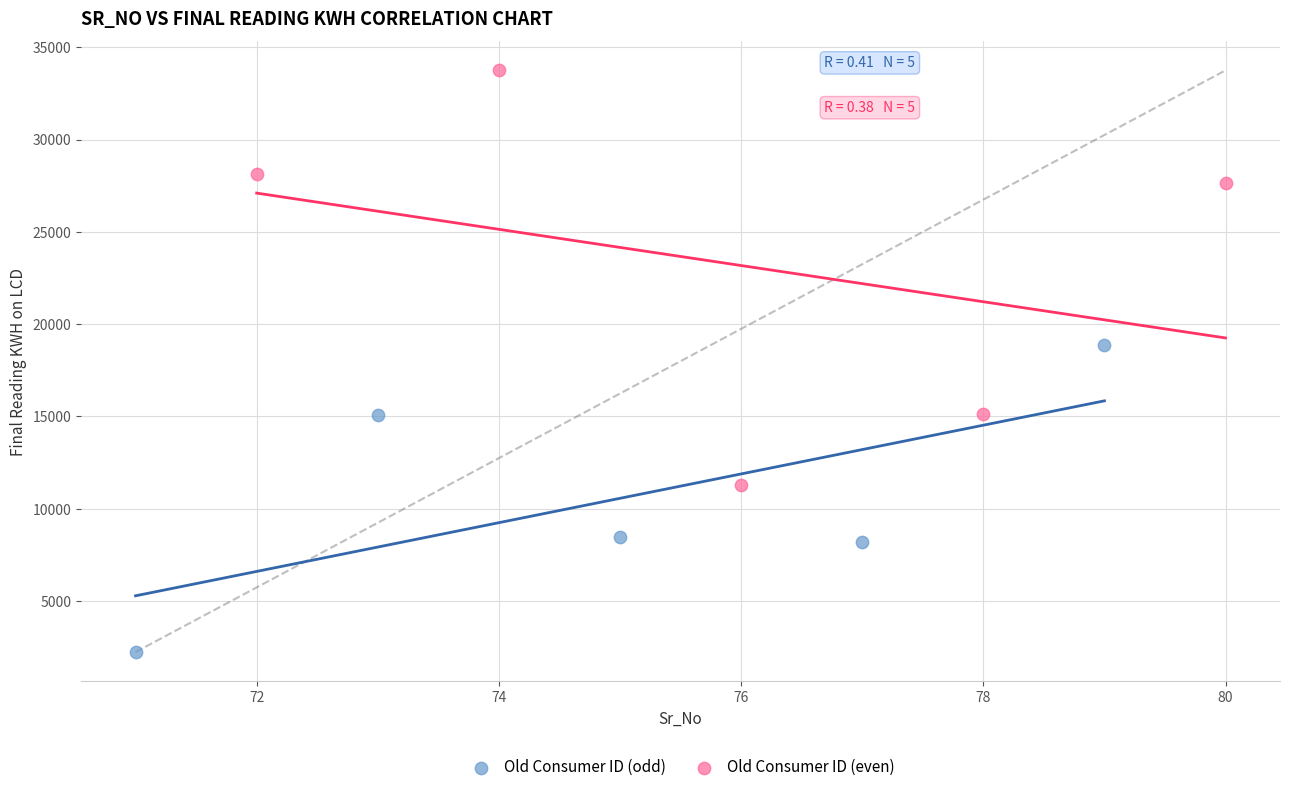

Which series has the largest Y range (max minus min)?

Old Consumer ID (even)